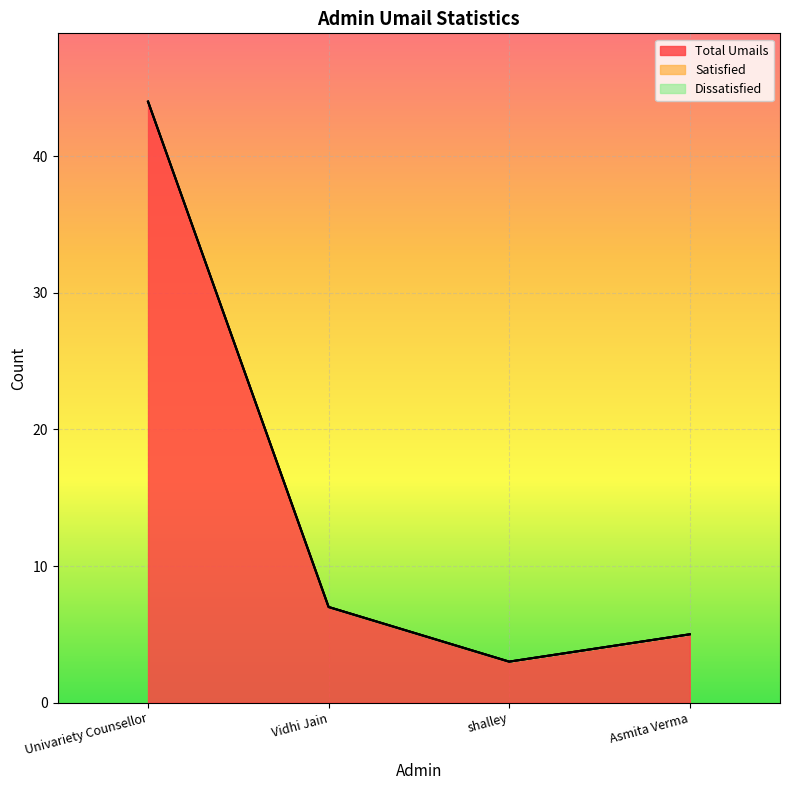

True or false: Dissatisfied and Satisfied intersect in this chart.

False